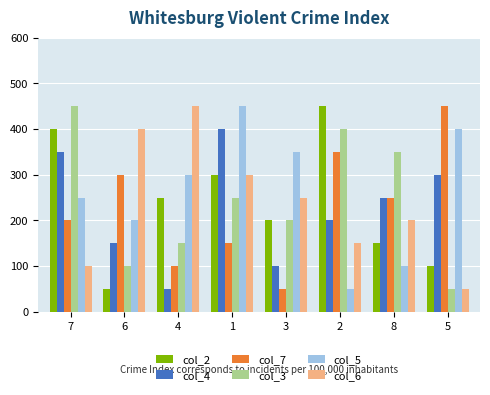

What is the spread (max minus min) of values at 2?

400